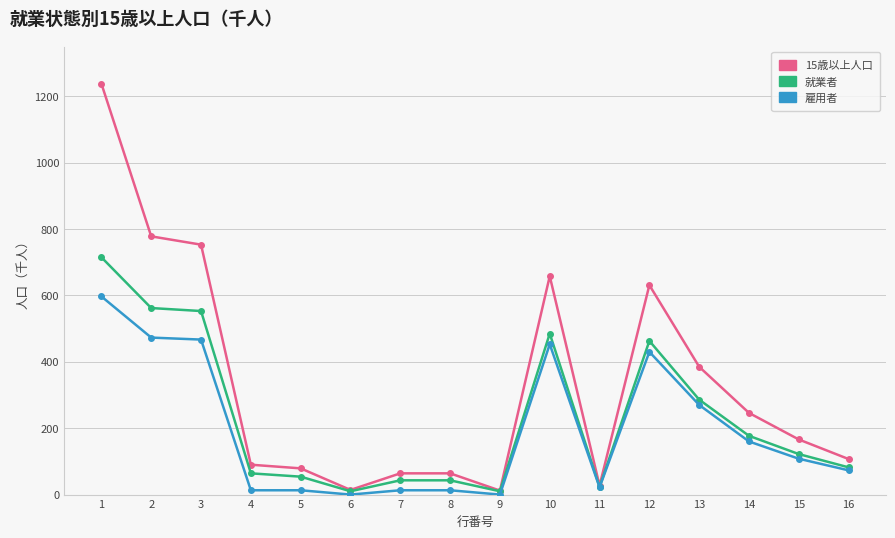

The value of 15歳以上人口 at 16 is 107. True or false?

True